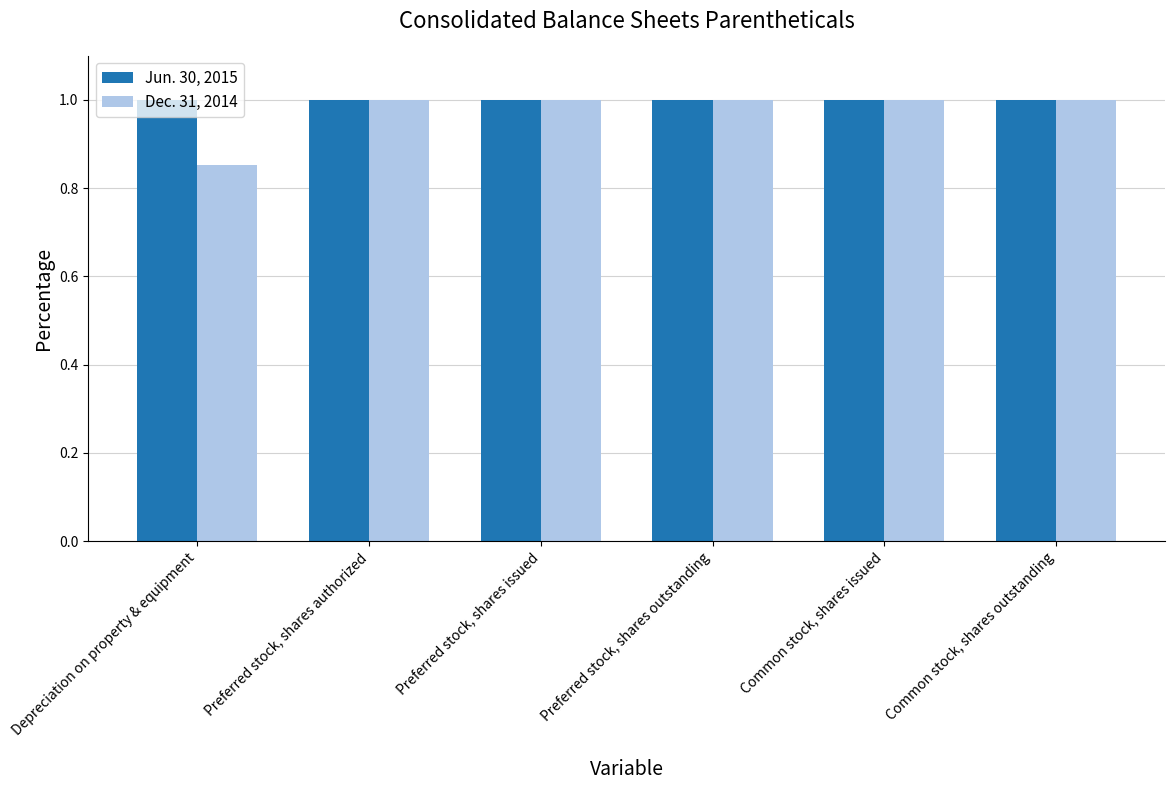

Does the chart contain any negative values?

No